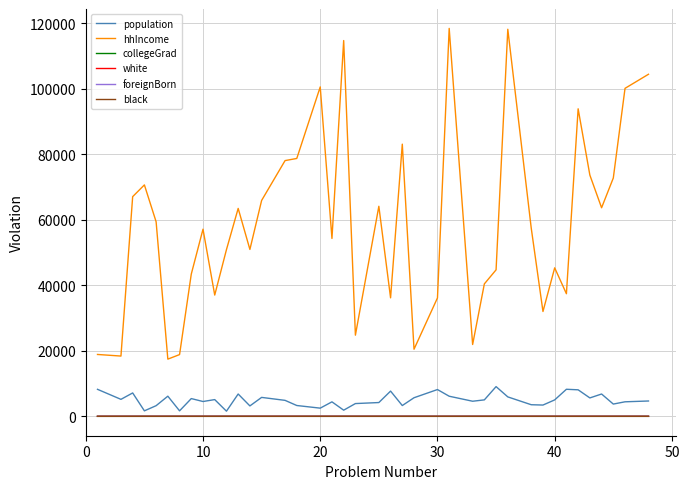

Which series has the widest spread of values?

hhIncome